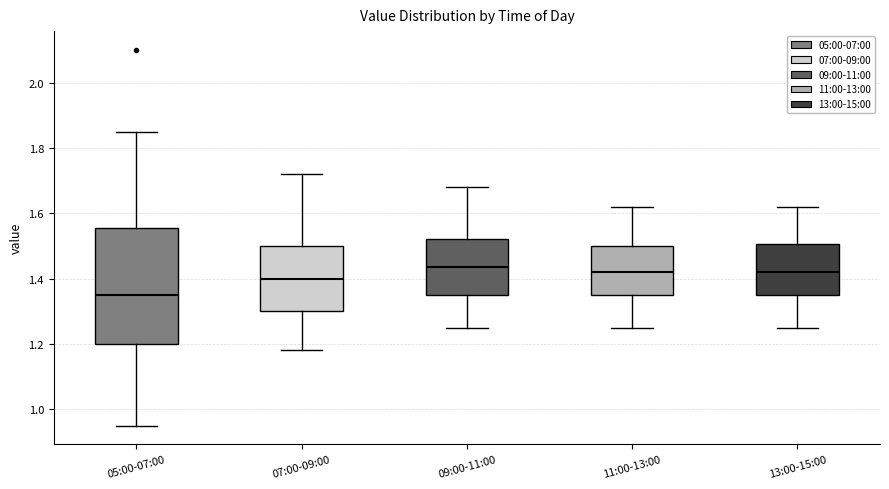

Comparing the boxes themselves (not the whiskers), which one is the tallest?

05:00-07:00